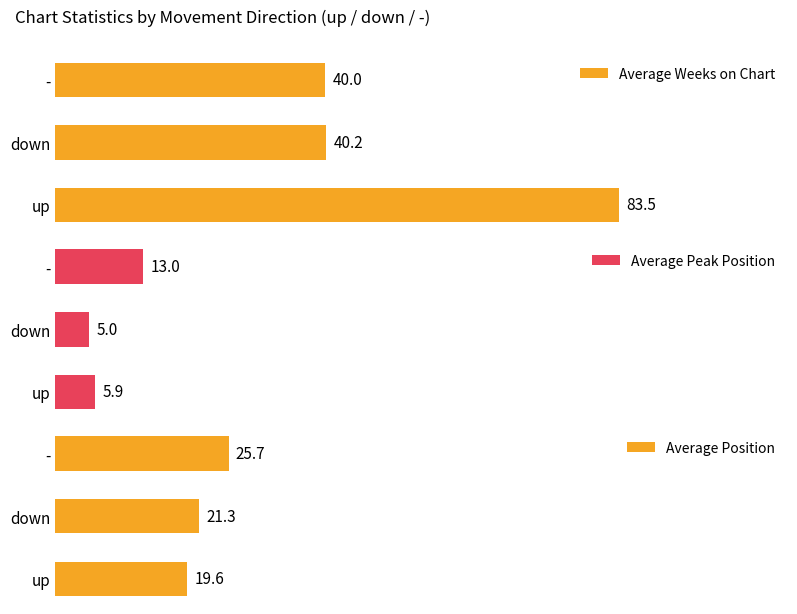

Which category has the highest value in the Average Weeks on Chart series?

up